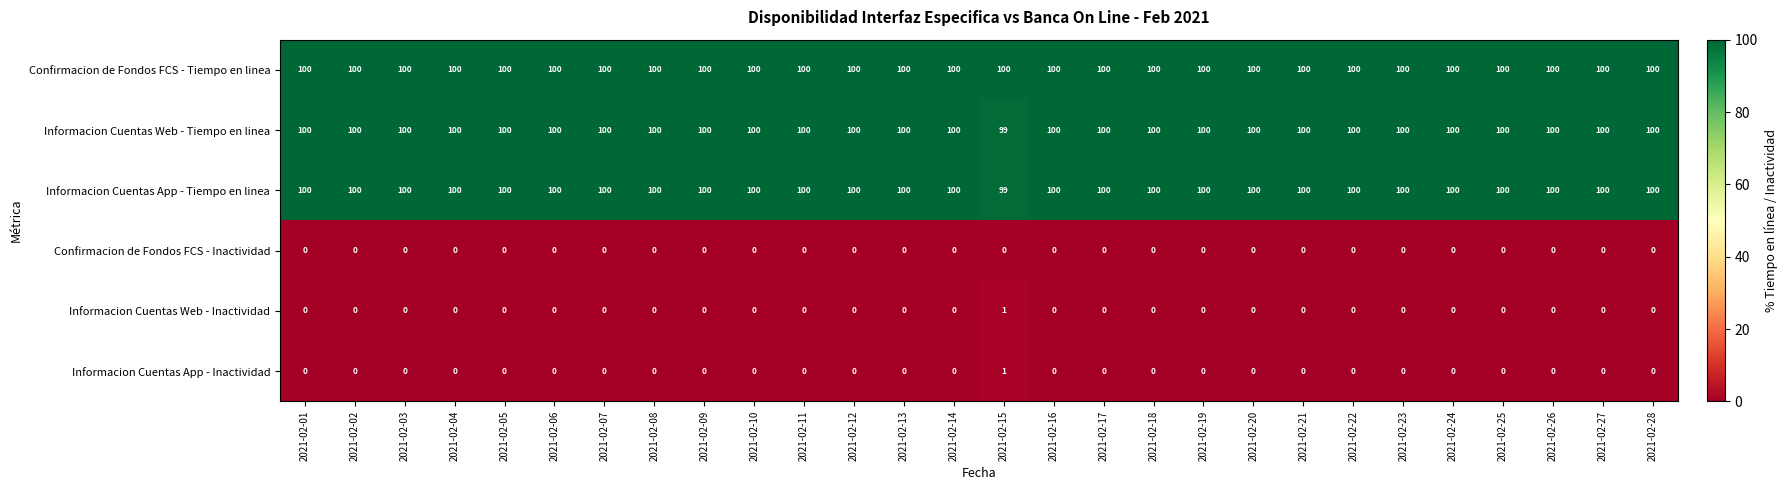

What is the total value across all series at 2021-02-10?

300